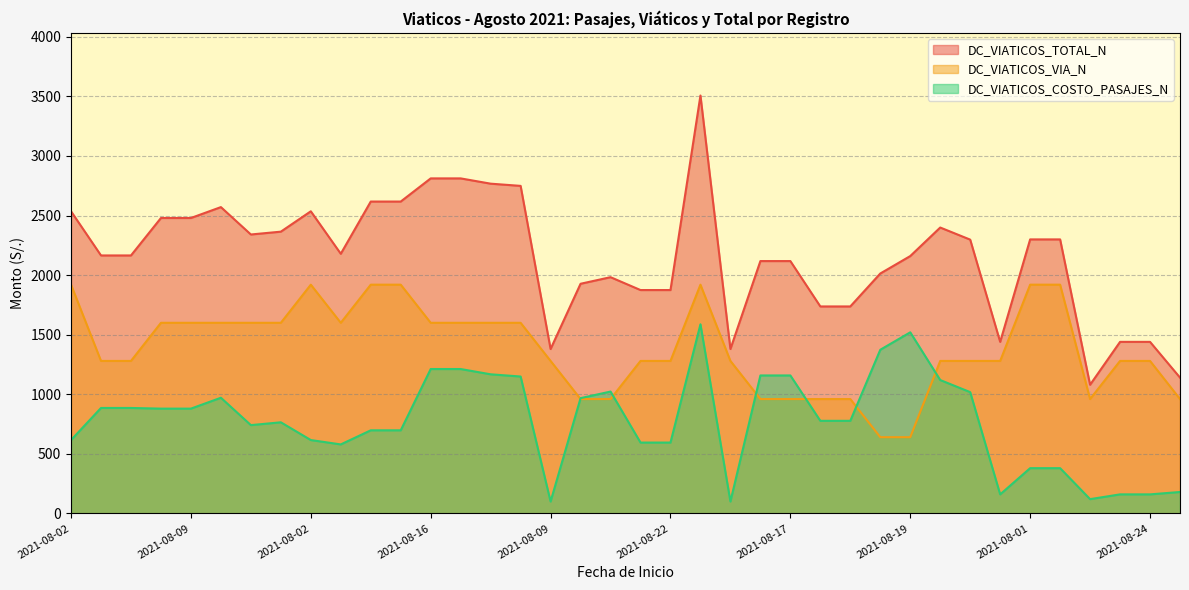

How many interior local peaks does the DC_VIATICOS_VIA_N series have?

2